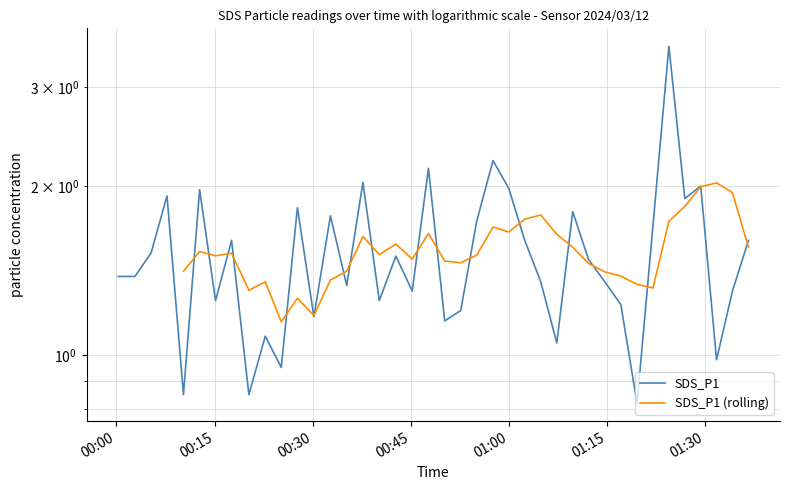

Which has a higher value, 2024/03/12 01:31:44 or 2024/03/12 00:02:50?

2024/03/12 00:02:50